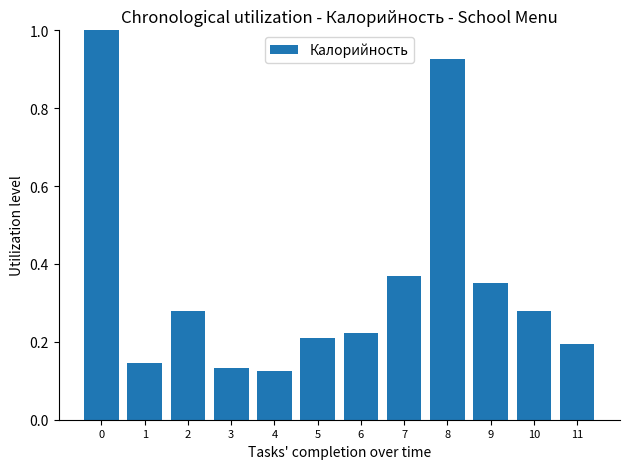

What is the greatest value displayed?

1.0